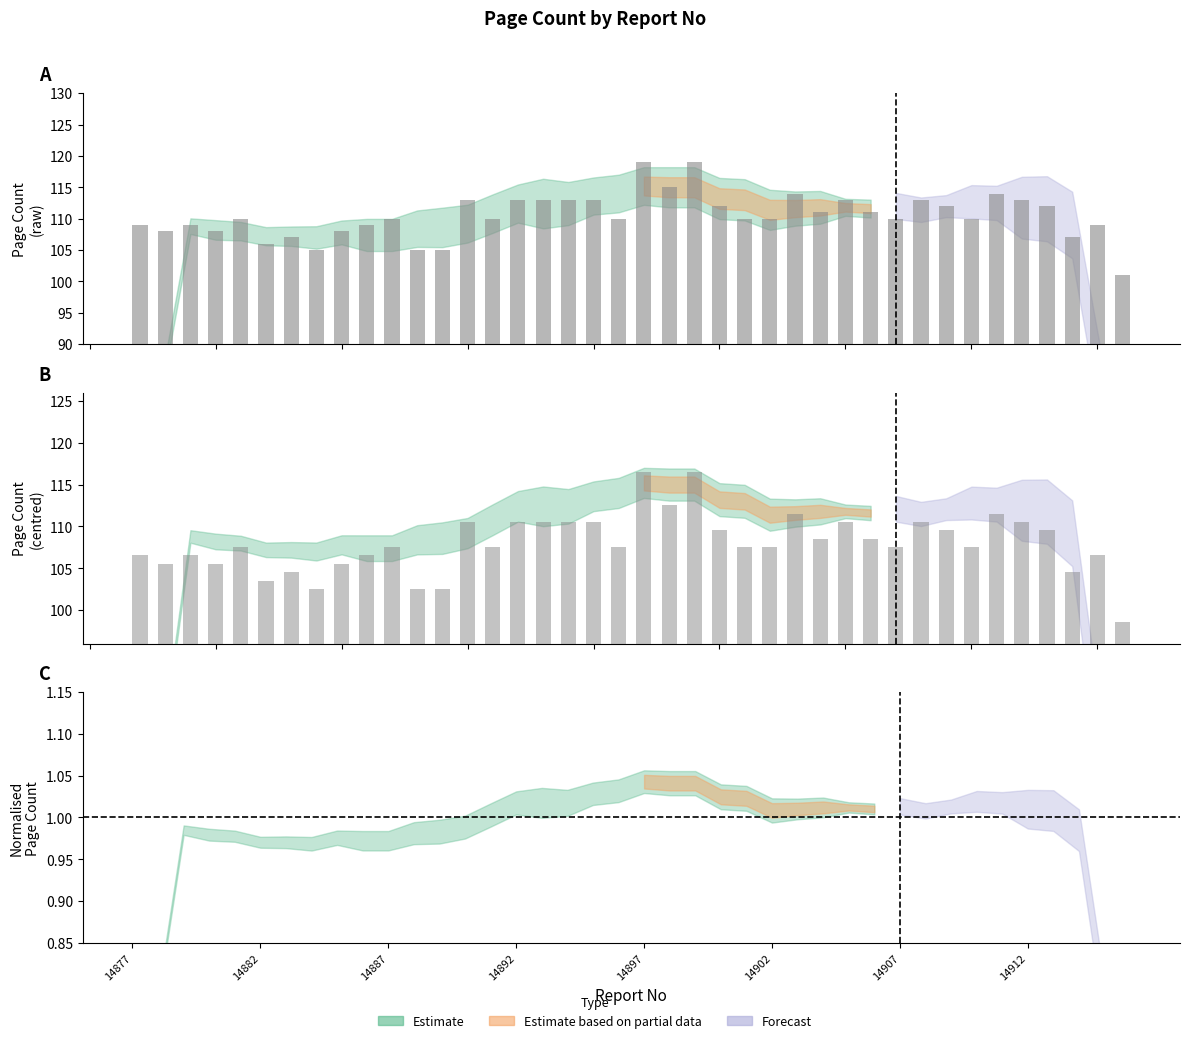

What is the ratio of the value at 14880 to the value at 14889?

1.0